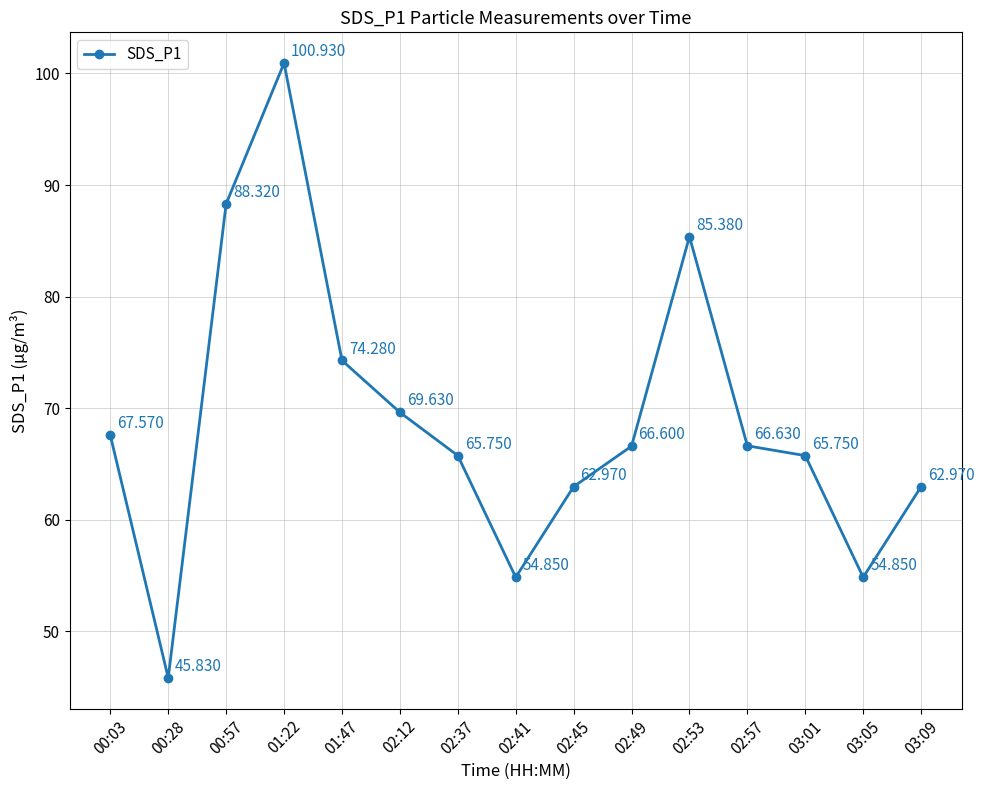

How many lines are shown in the chart?

1